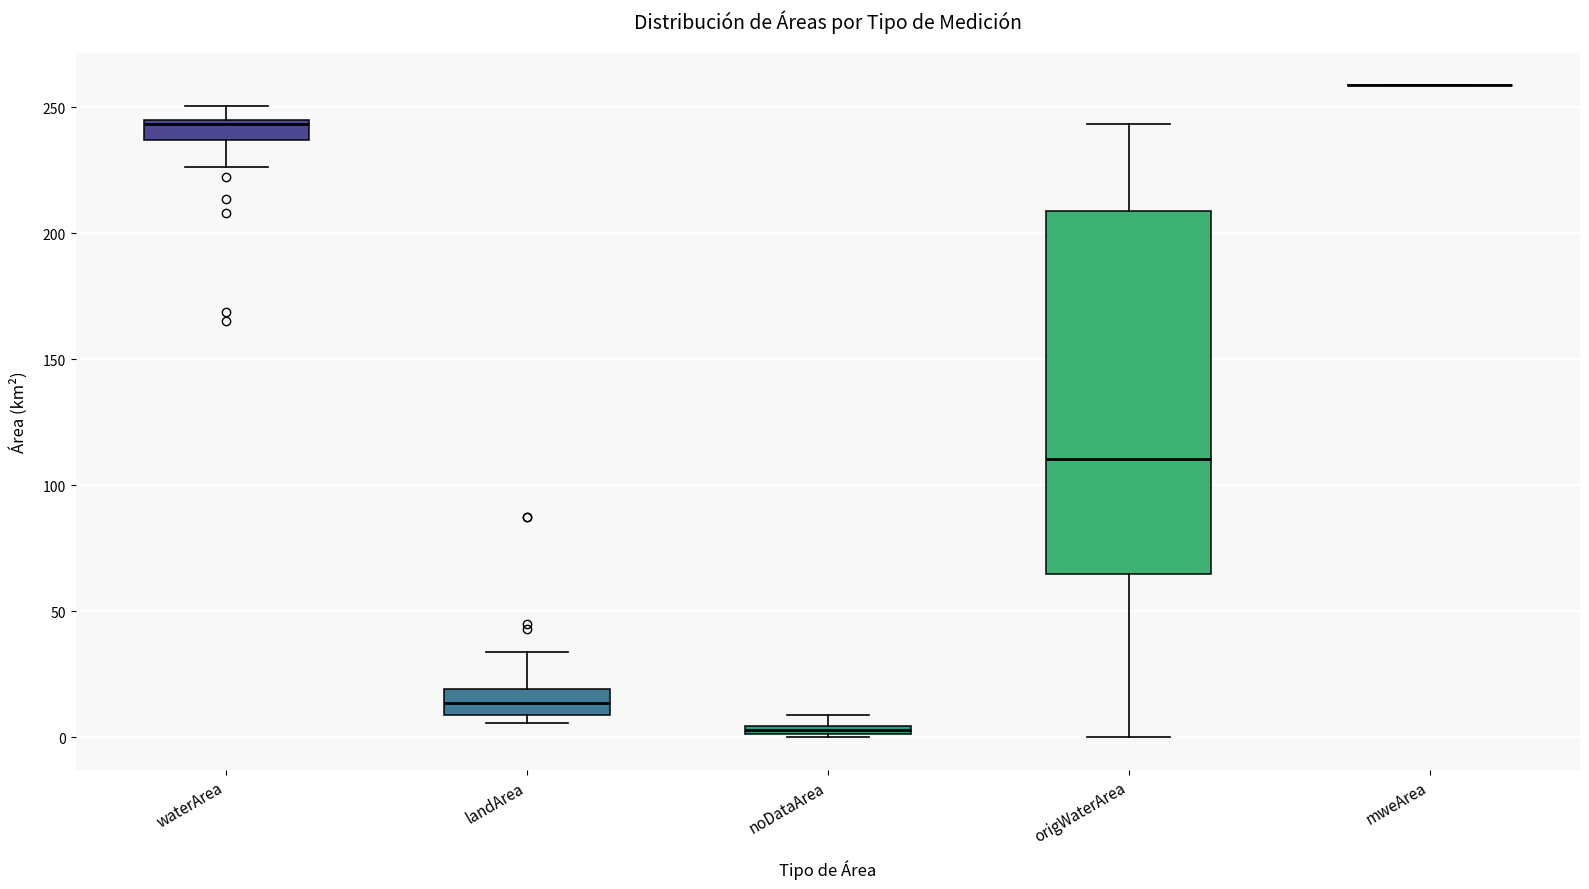

Which box is the tallest, from its lower edge to its upper edge?

origWaterArea